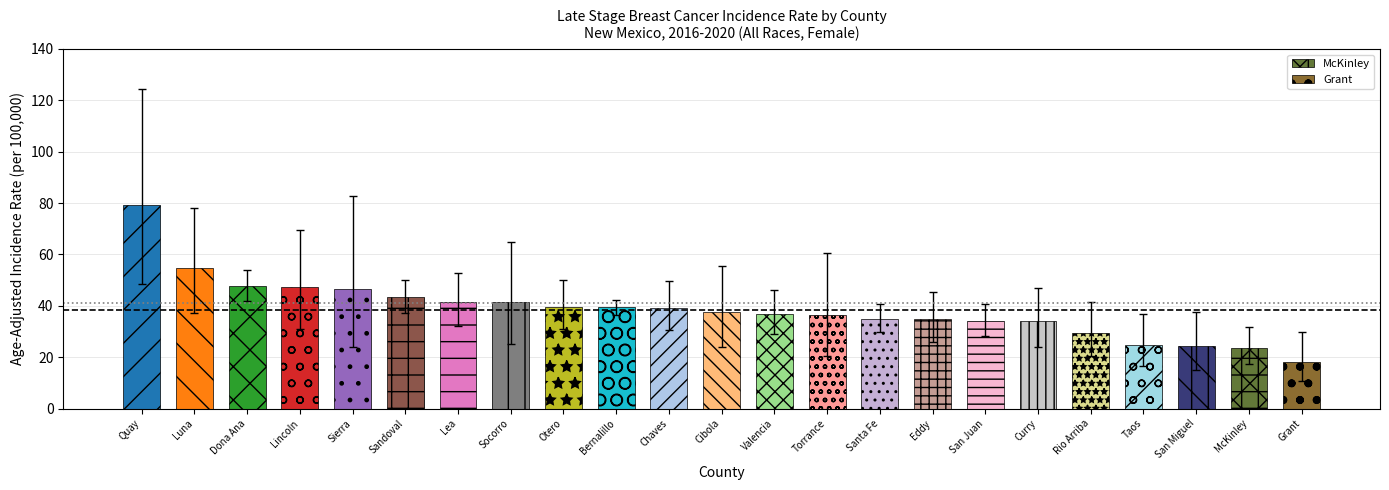

What is the average value of the NM Rate (38.3) series?

38.3